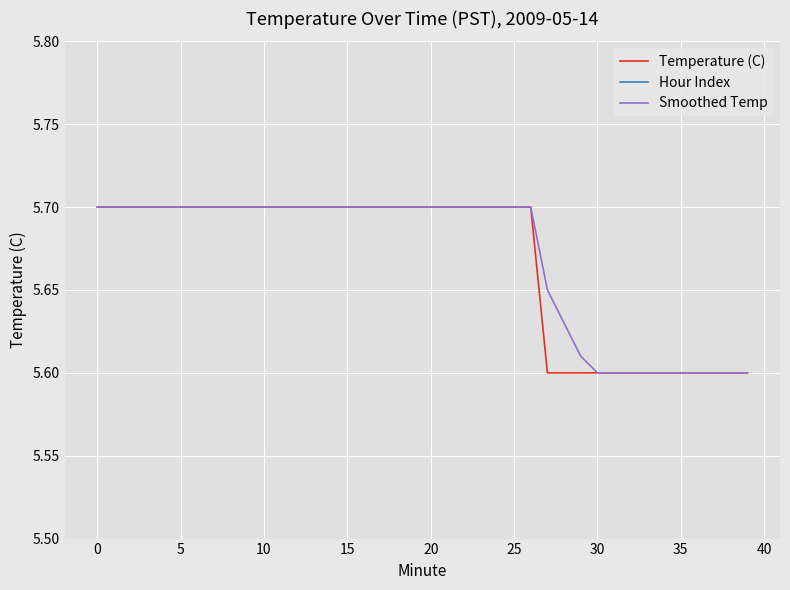

What is the label of the 31st point from the left?

30